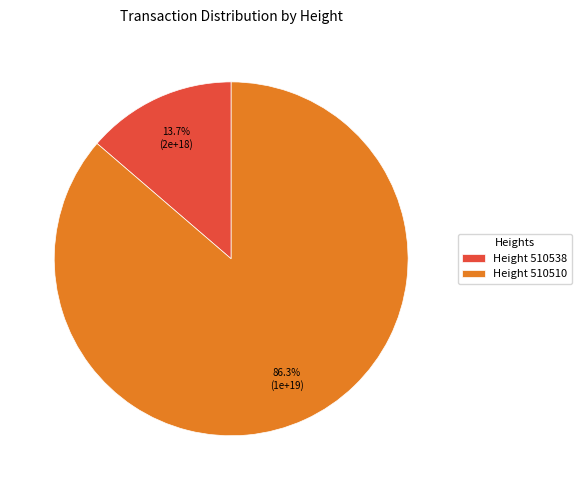

Rank the categories by value from lowest to highest.

Height 510538, Height 510510